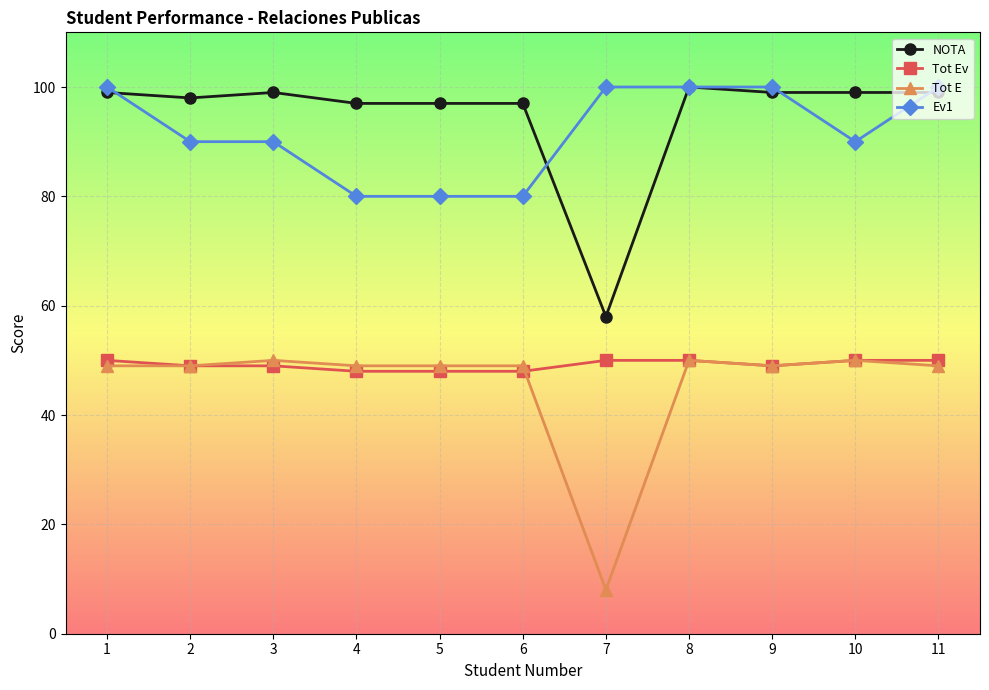

What is the maximum value shown in the chart?

100